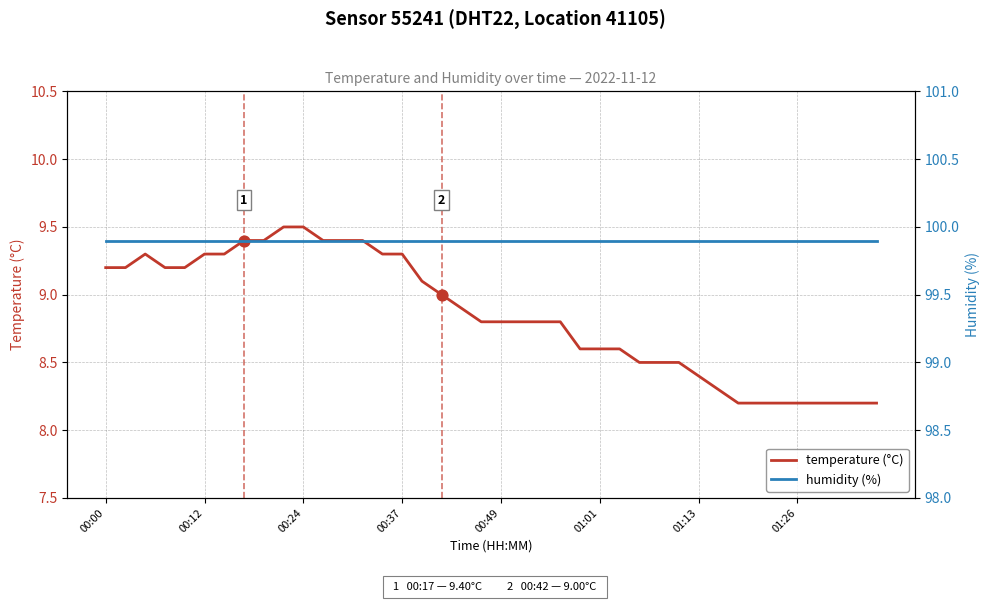

At which category is the sum across all series the highest?

9